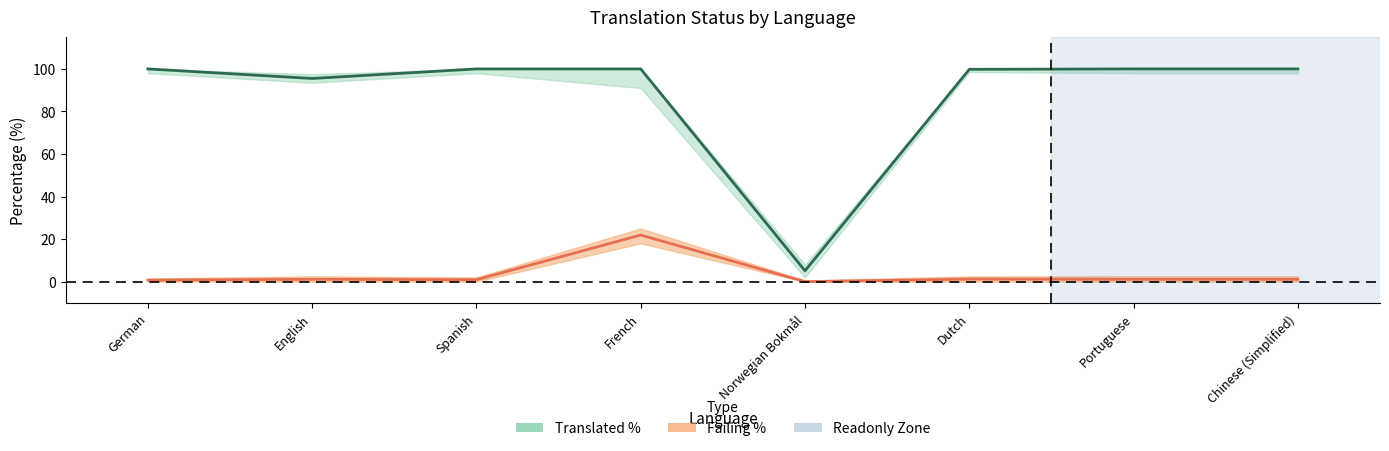

What is the total value across all series at Chinese (Simplified)?

101.1